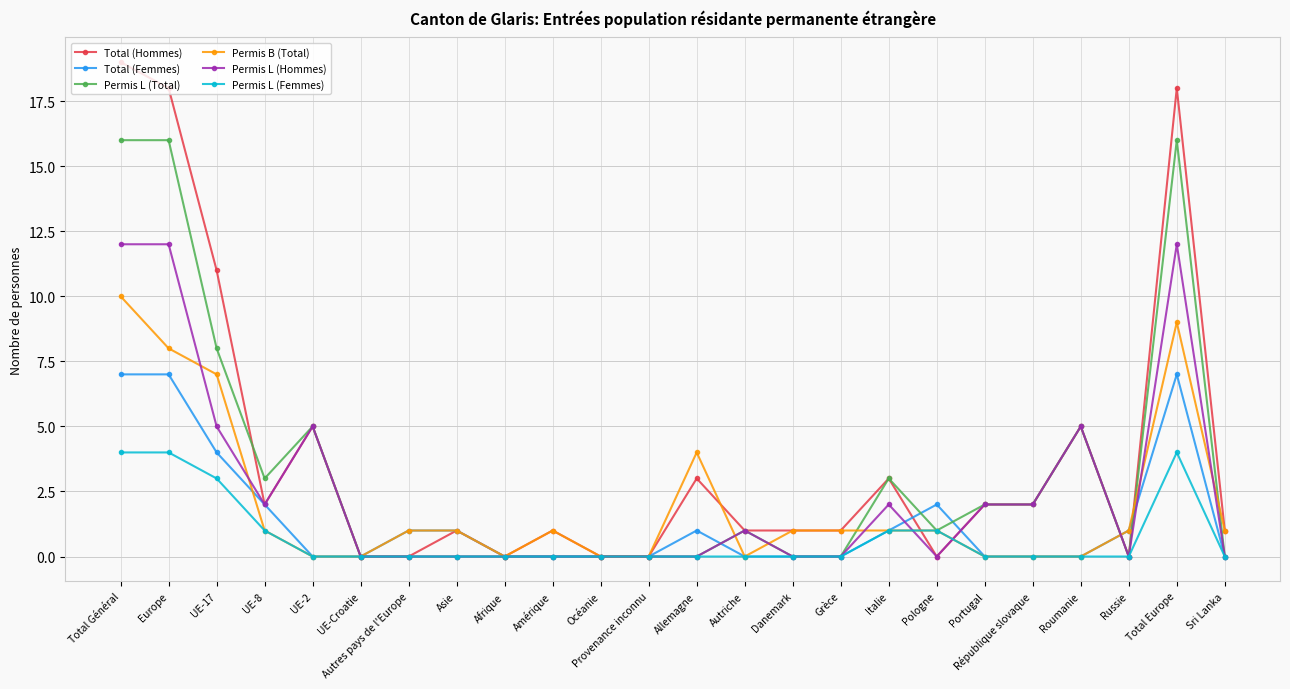

True or false: Total (Femmes) has more than 1 points higher than both neighbors.

True